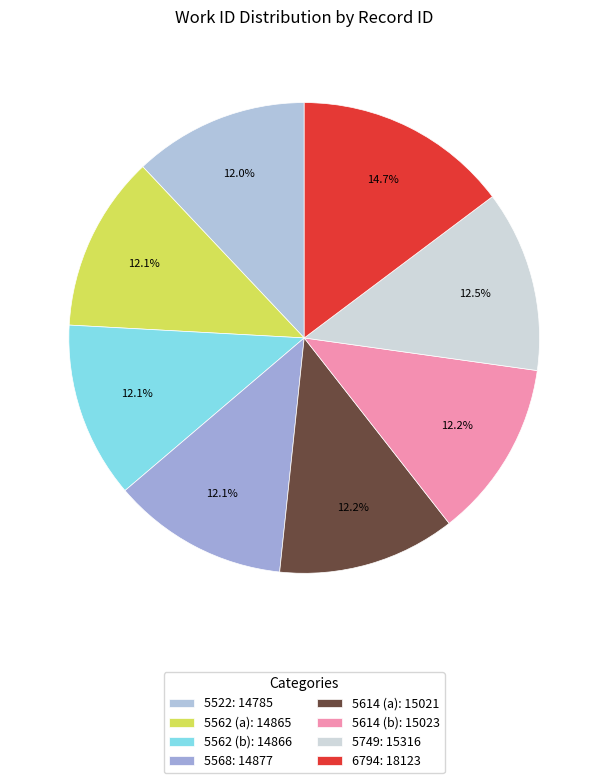

Combined, what portion of the pie is 6794 and 5568?

26.9%